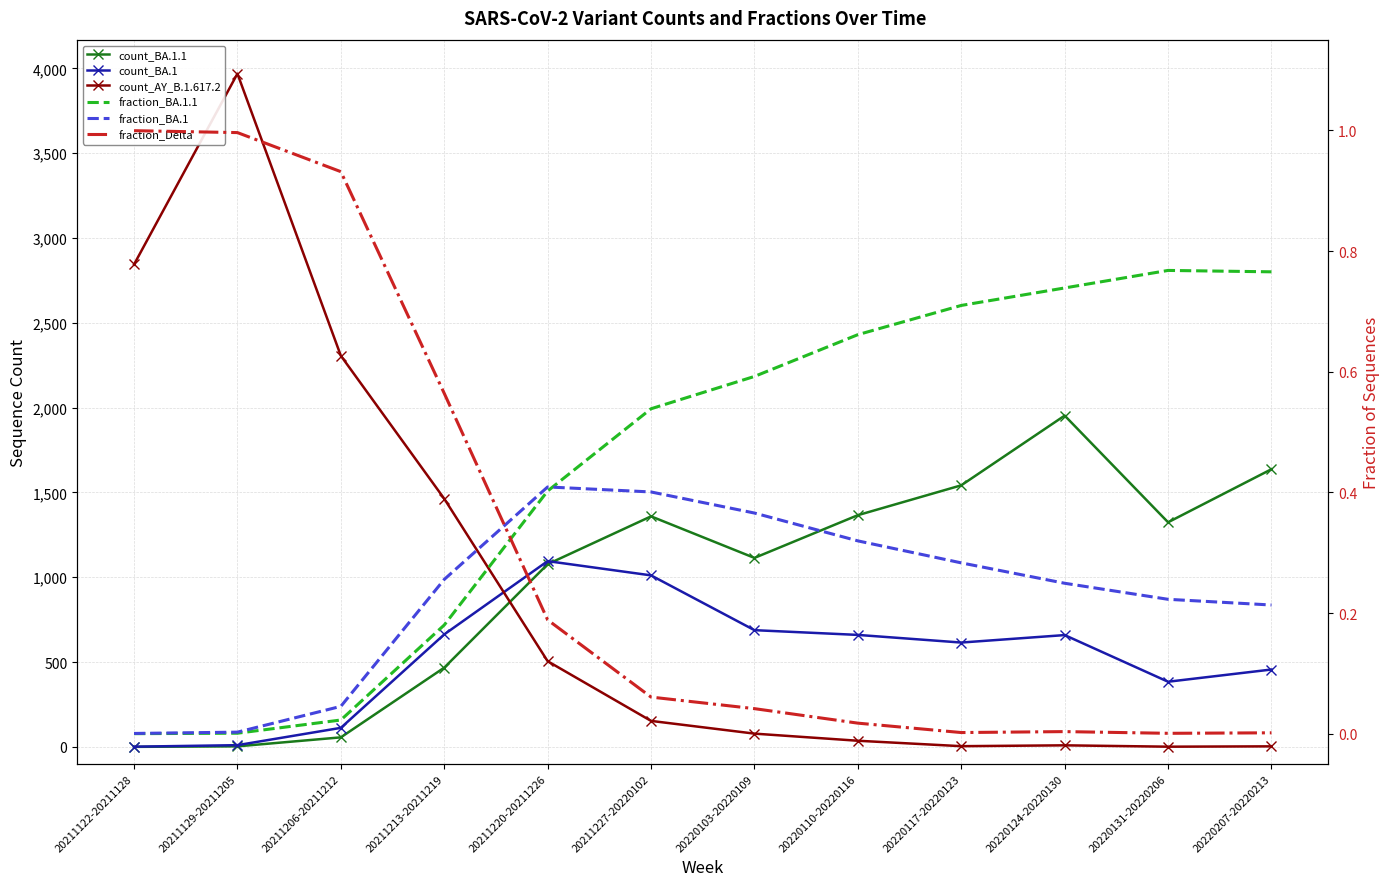

Is it true that count_AY_B.1.617.2 equals 2306.0 at 20211206-20211212?

True